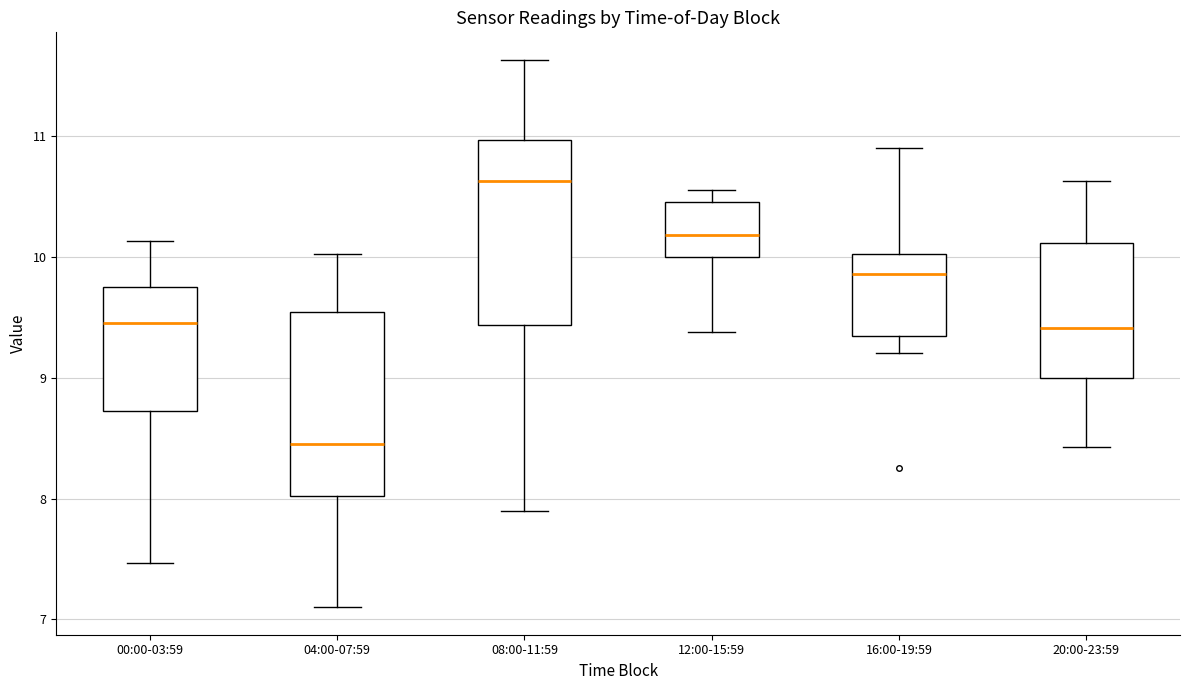

Reading left to right, transcribe this box plot: for each box, give where its median line is, the range the box spans, and where its two whiskers end, as read against the y-axis. The values are not printed on the chart, so give them approximately, as read against the axis.

00:00-03:59: median 9.5, box 8.7 to 9.8, whiskers 7.5 to 10.1
04:00-07:59: median 8.5, box 8.0 to 9.5, whiskers 7.1 to 10.0
08:00-11:59: median 10.6, box 9.4 to 11.0, whiskers 7.9 to 11.6
12:00-15:59: median 10.2, box 10.0 to 10.5, whiskers 9.4 to 10.6
16:00-19:59: median 9.9, box 9.3 to 10.0, whiskers 9.2 to 10.9
20:00-23:59: median 9.4, box 9.0 to 10.1, whiskers 8.4 to 10.6